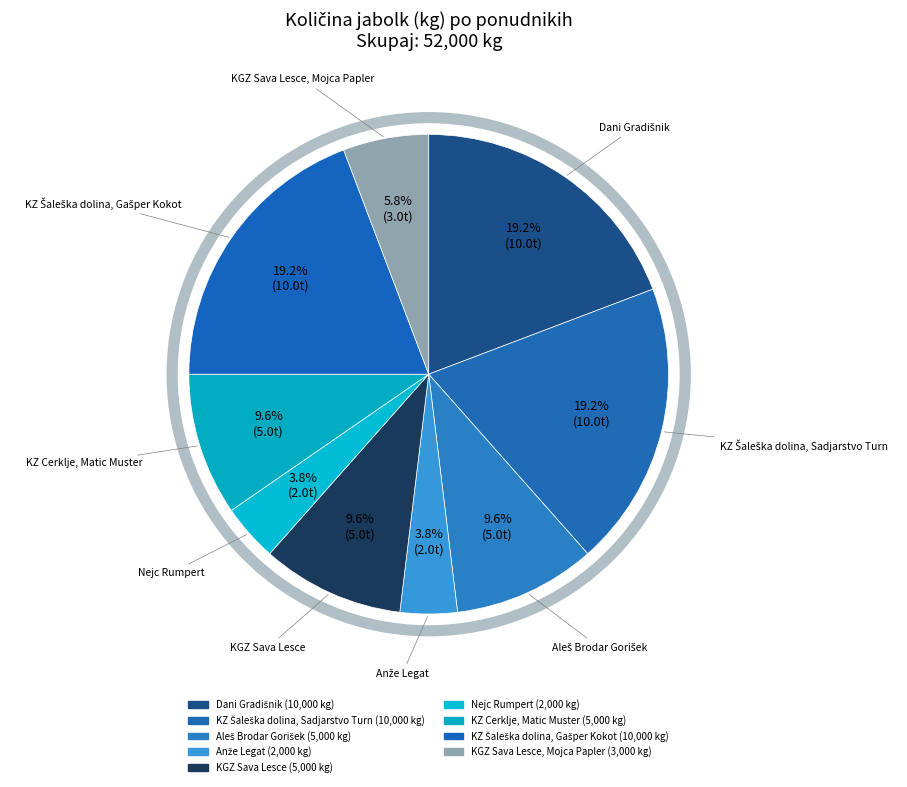

Which category has the biggest portion of the pie?

Dani Gradišnik